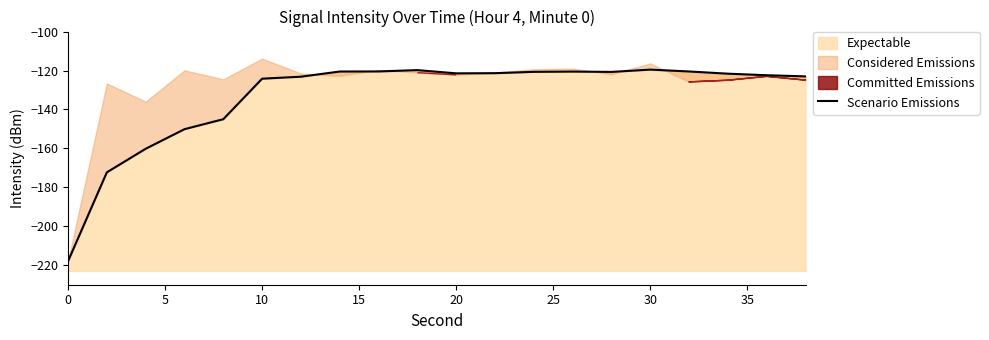

What is the highest value of the Expectable series?

-119.5